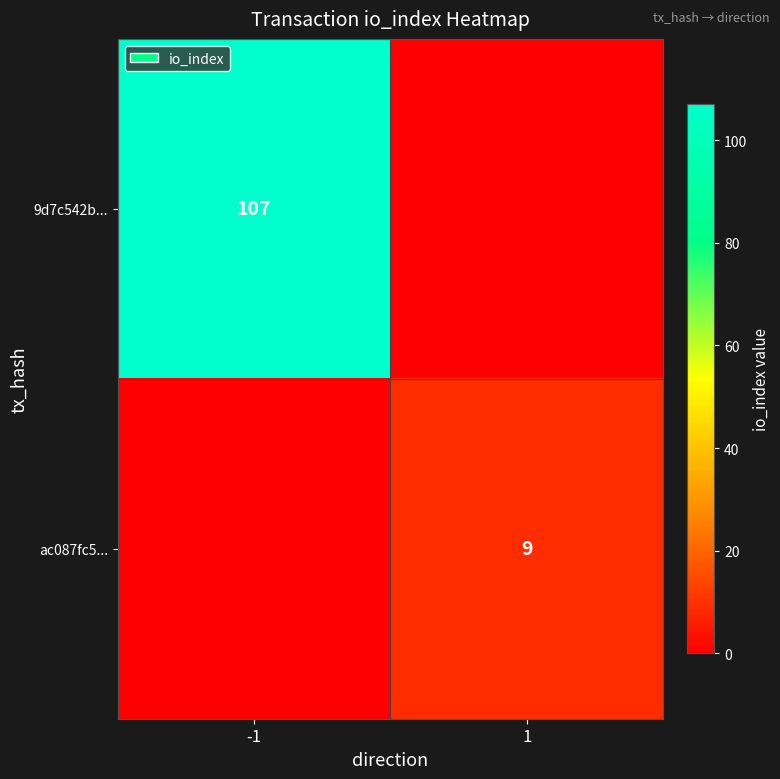

True or false: ac087fc5... has a value of 2 at 1.

False